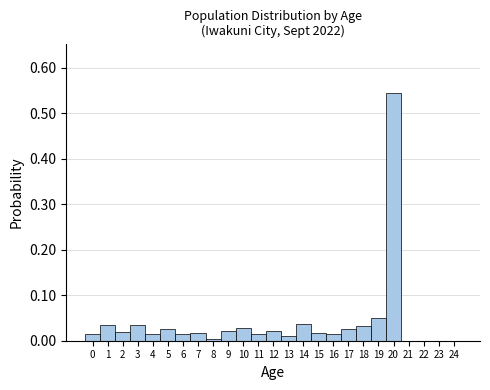

Which range on the x-axis has the tallest bar?

19.5 to 20.5